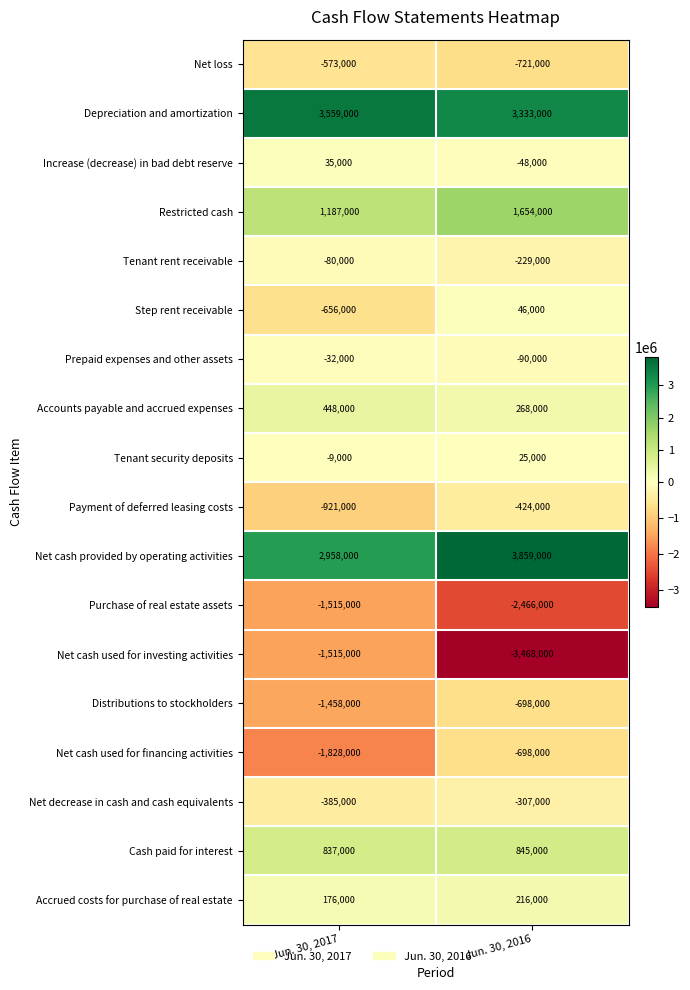

What is the greatest value displayed?

3859000